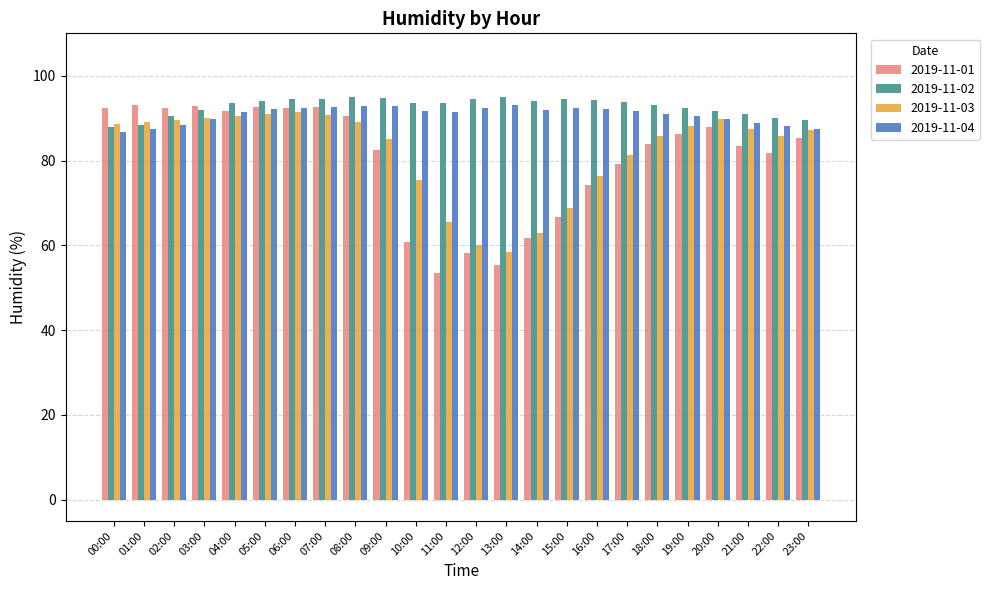

Is it true that 2019-11-04 equals 93.0 at 13:00?

True